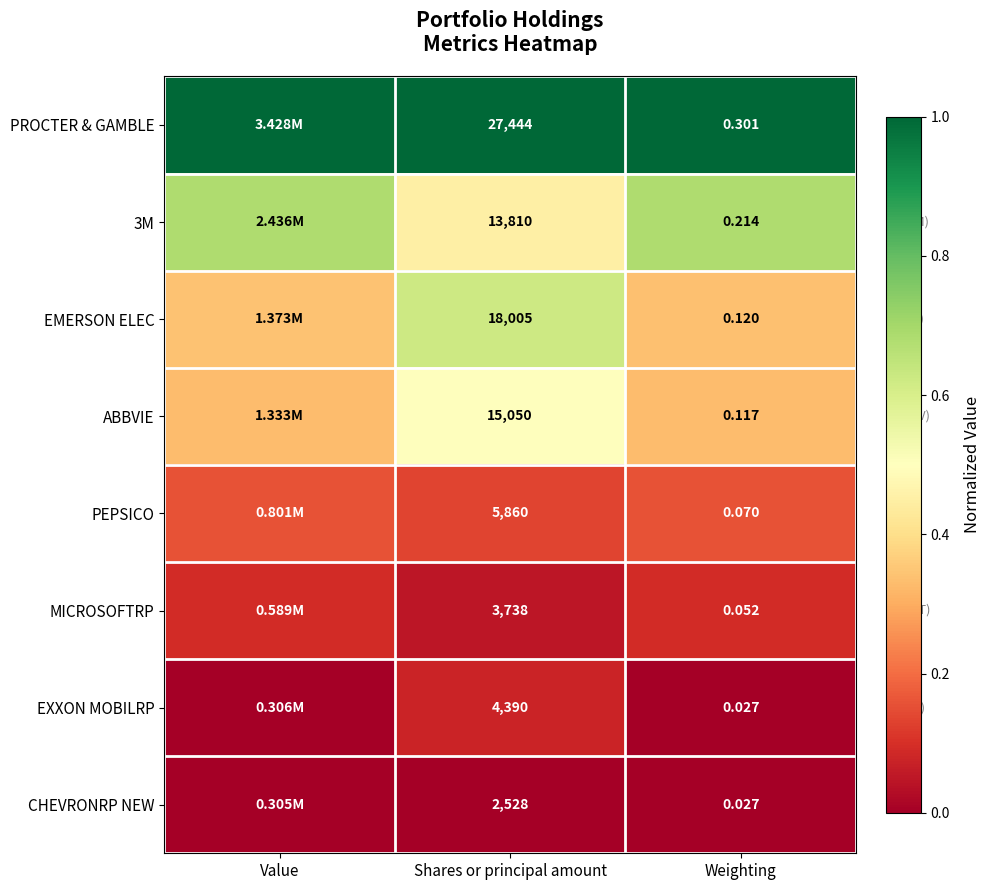

Which series changed the most between Shares or principal amount and Weighting?

PROCTER & GAMBLE